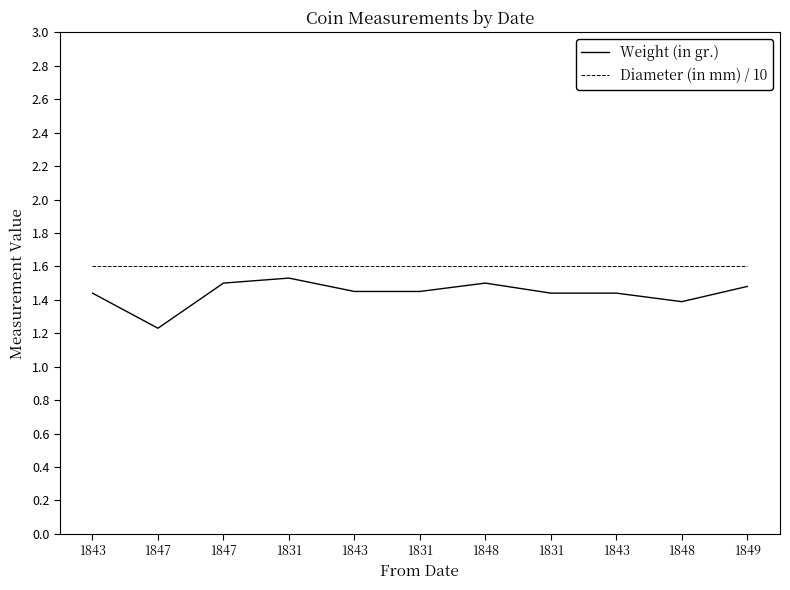

What is the minimum value shown in the chart?

1.2